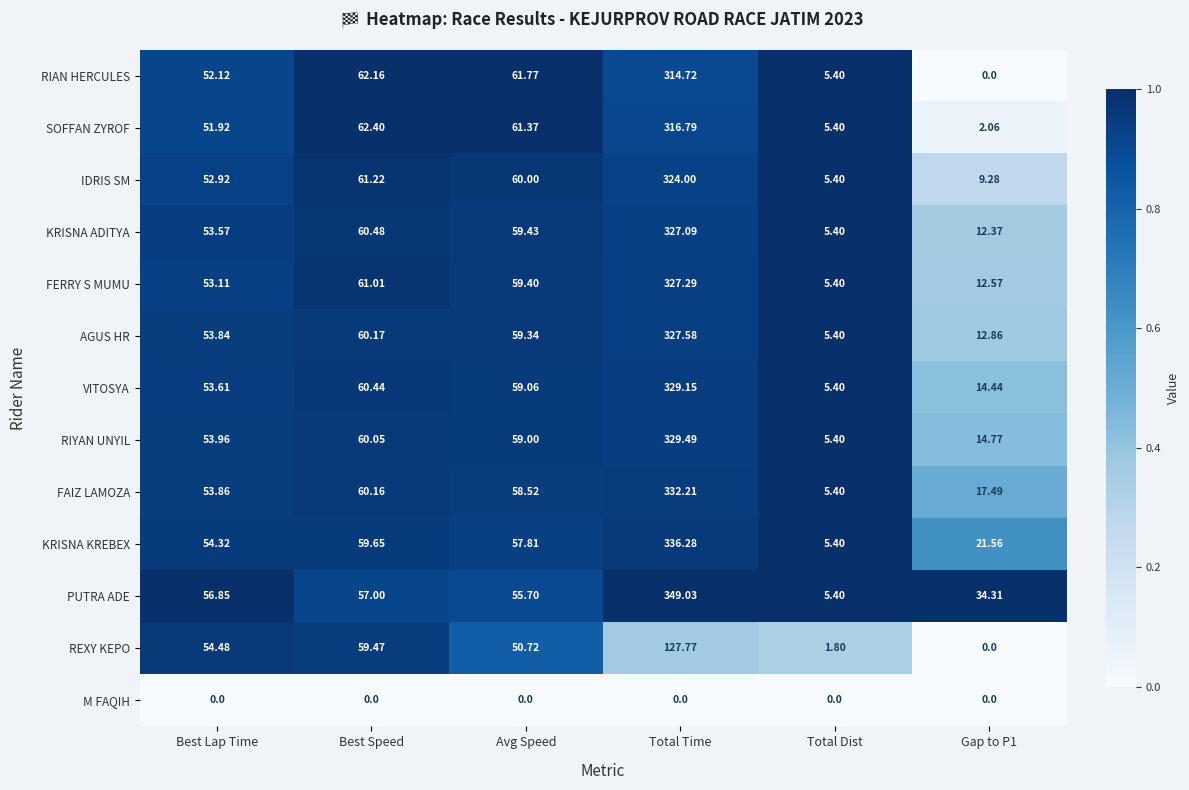

What is the difference between the highest and lowest values at Total Dist?

5.4